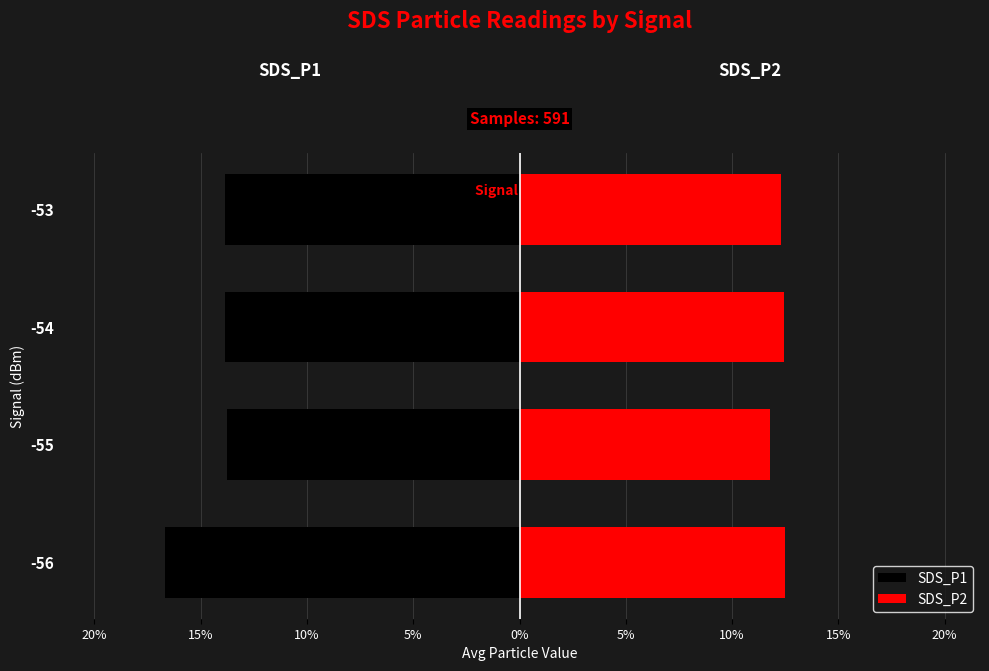

Between -55 and -53, which series saw the biggest shift?

SDS_P2